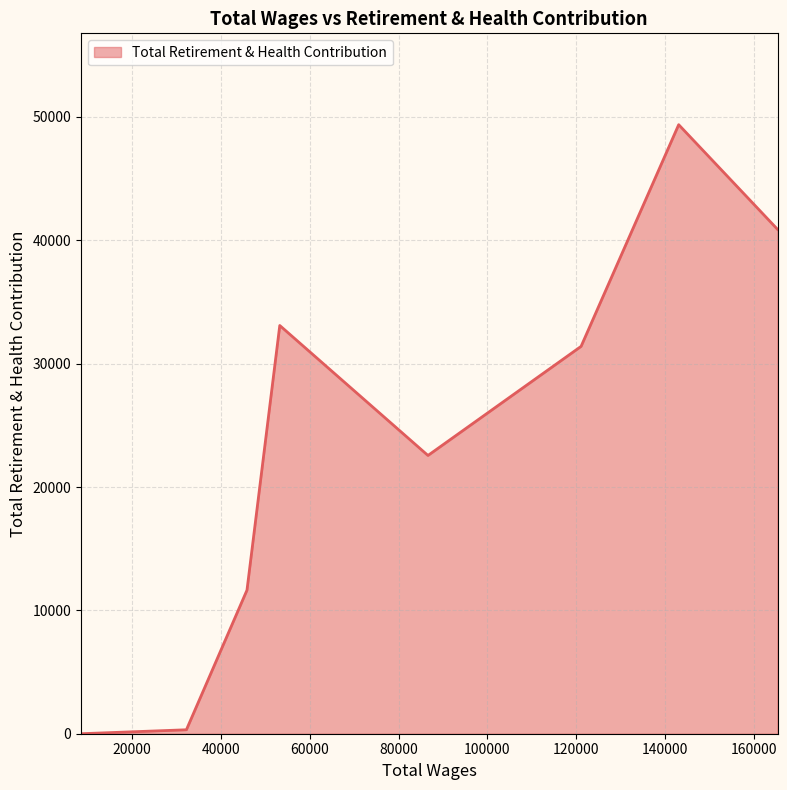

Does the chart display data point markers on the line(s)?

No